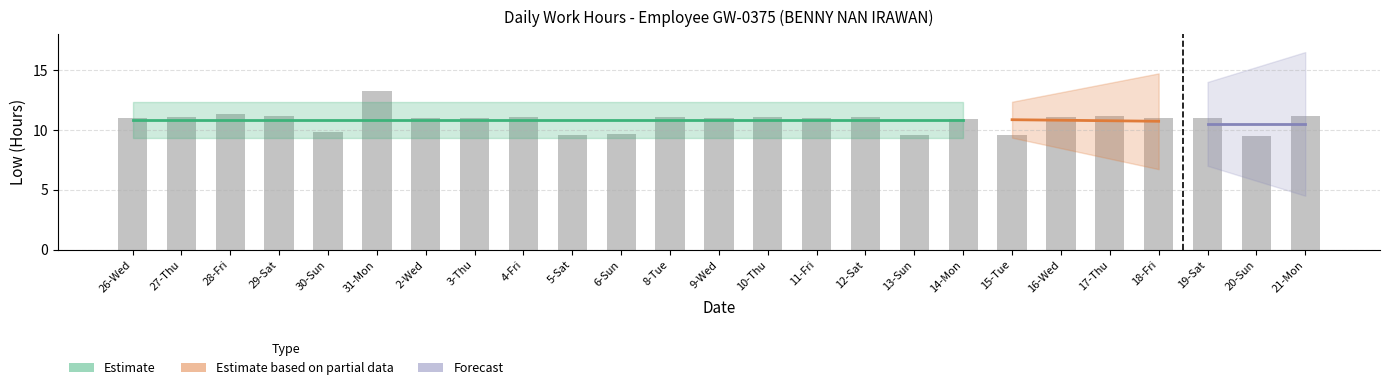

What is the value of the 13th bar from the left?

11.0